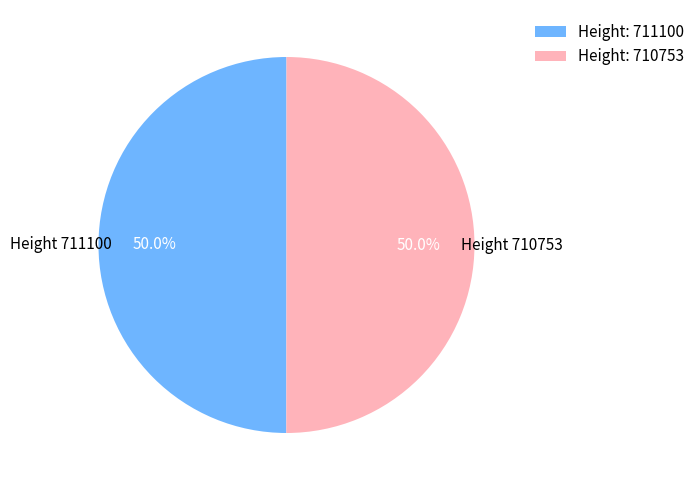

Approximately how many times larger is the value at Height: 710753 compared to Height: 711100?

1.0